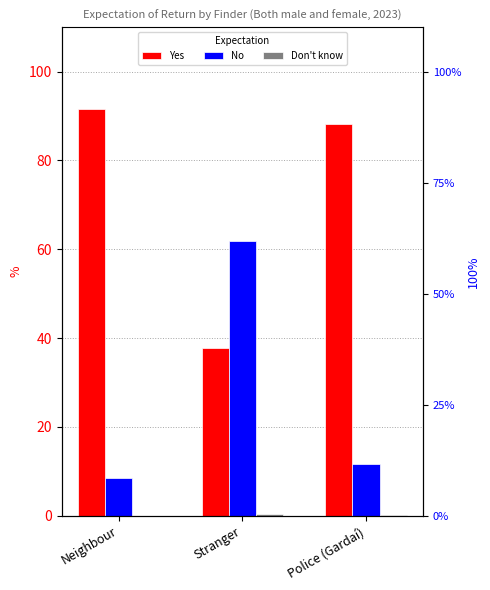

True or false: No has a value of 61.8 at Stranger.

True